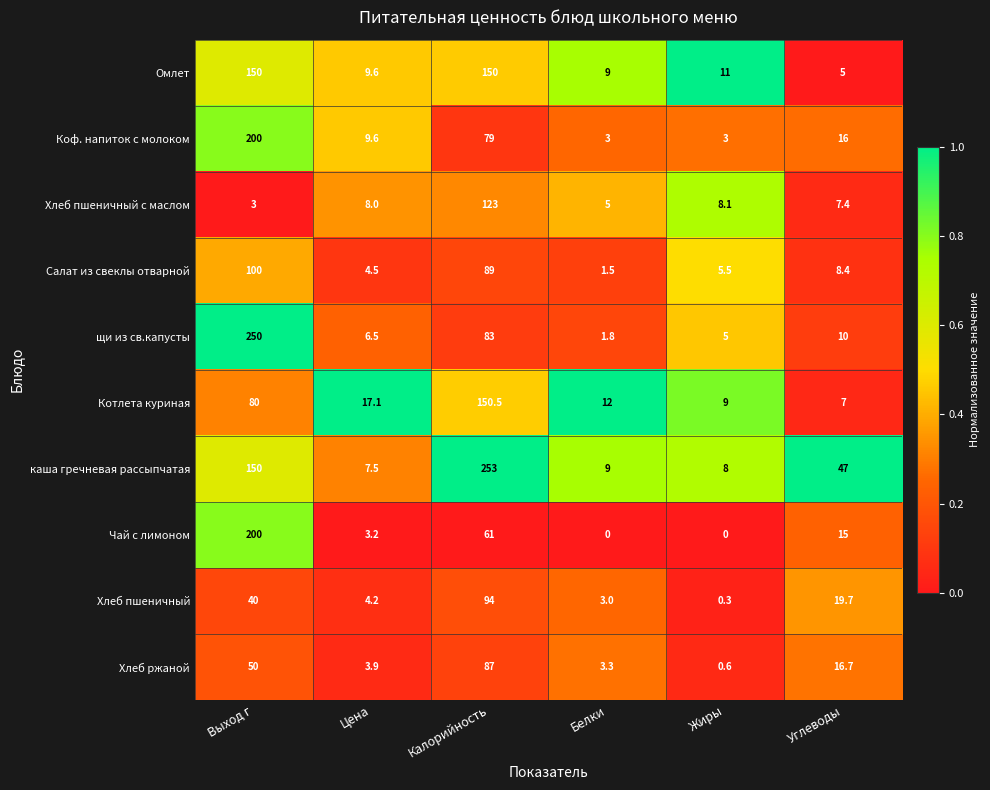

What is the sum of all Хлеб ржаной values?

161.5